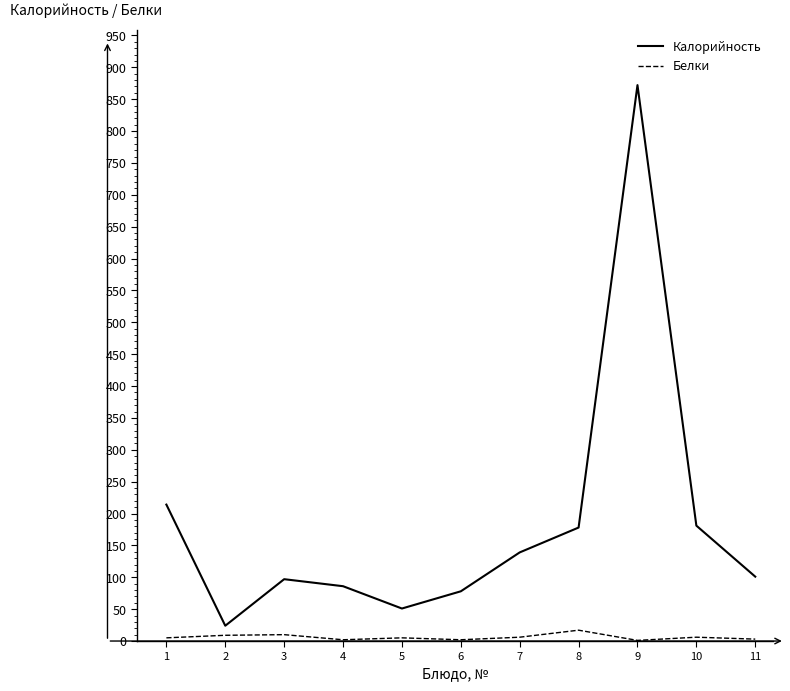

Rank the series at 9 from highest to lowest value.

Калорийность, Белки